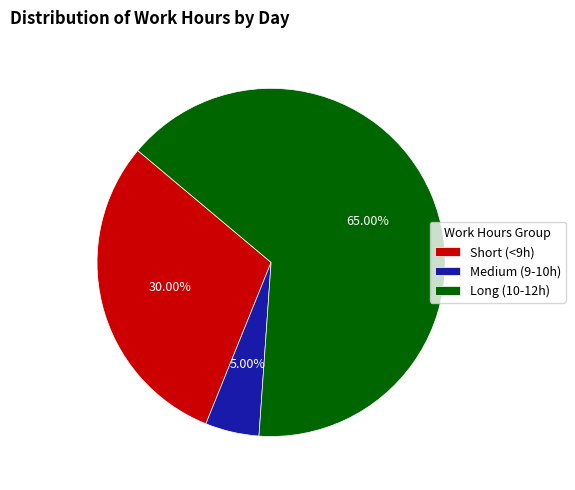

Do Short (<9h) and Long (10-12h) together represent more than half of the pie?

Yes